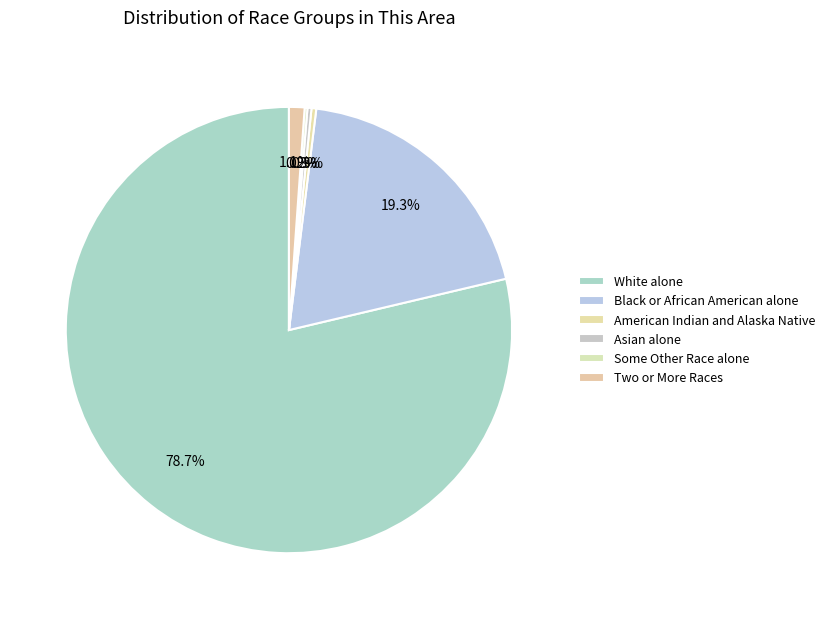

The Asian alone slice represents 0% of the pie. True or false?

True